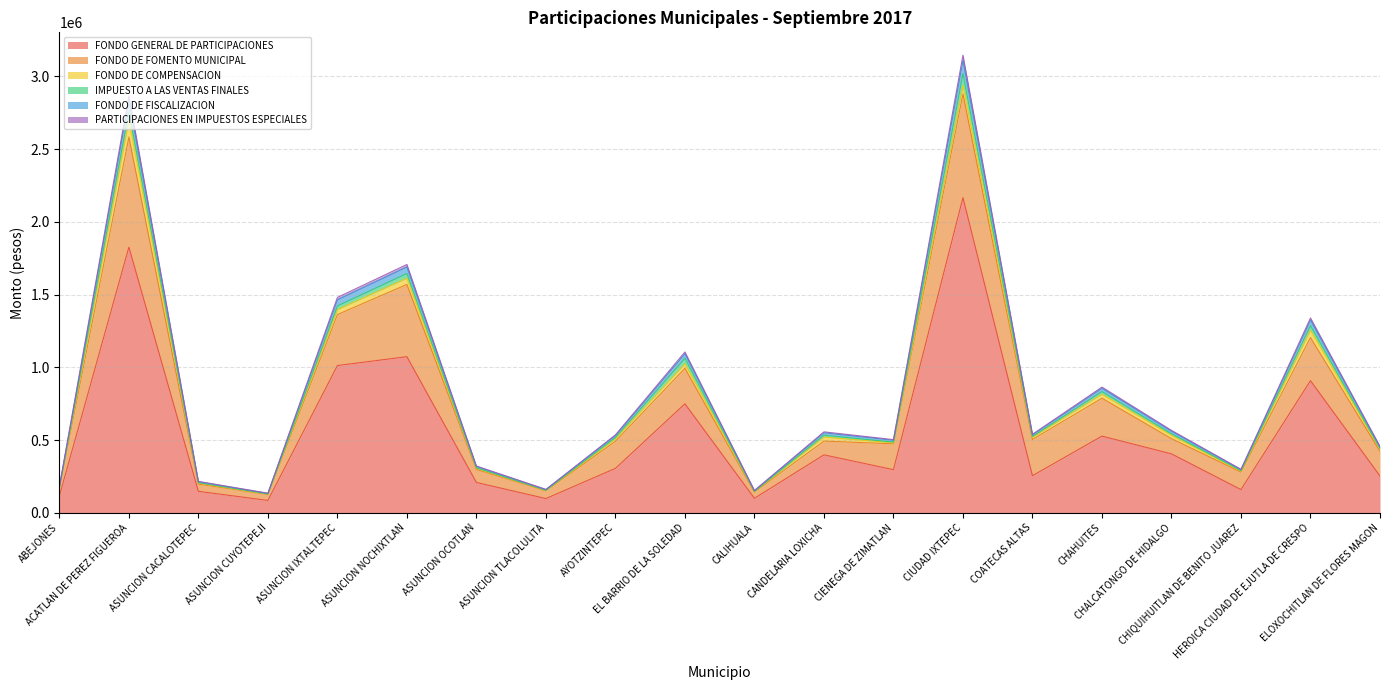

Is it true that FONDO GENERAL DE PARTICIPACIONES equals 526943 at CHAHUITES?

True